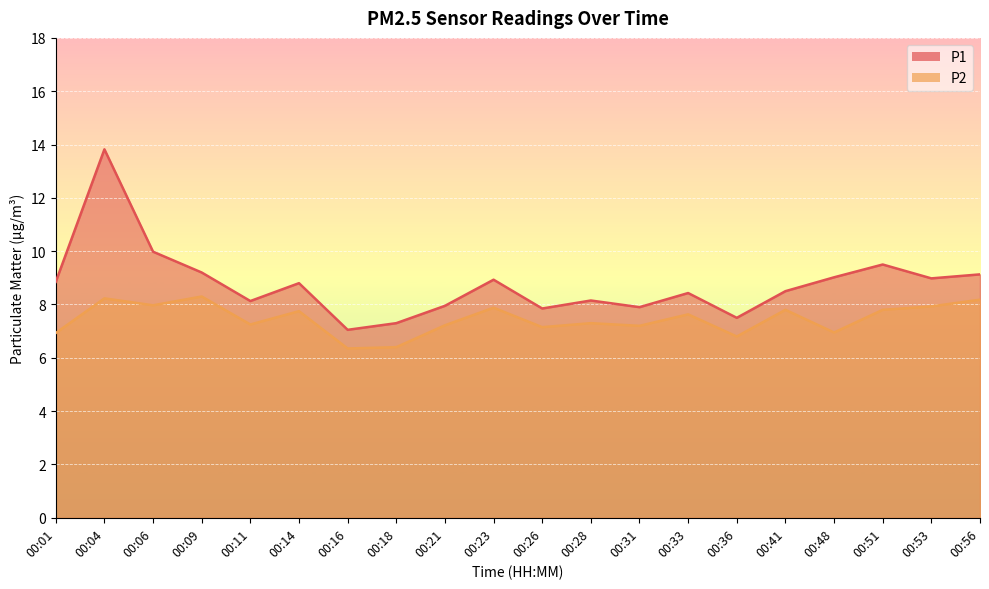

Does the chart display data point markers on the line(s)?

No